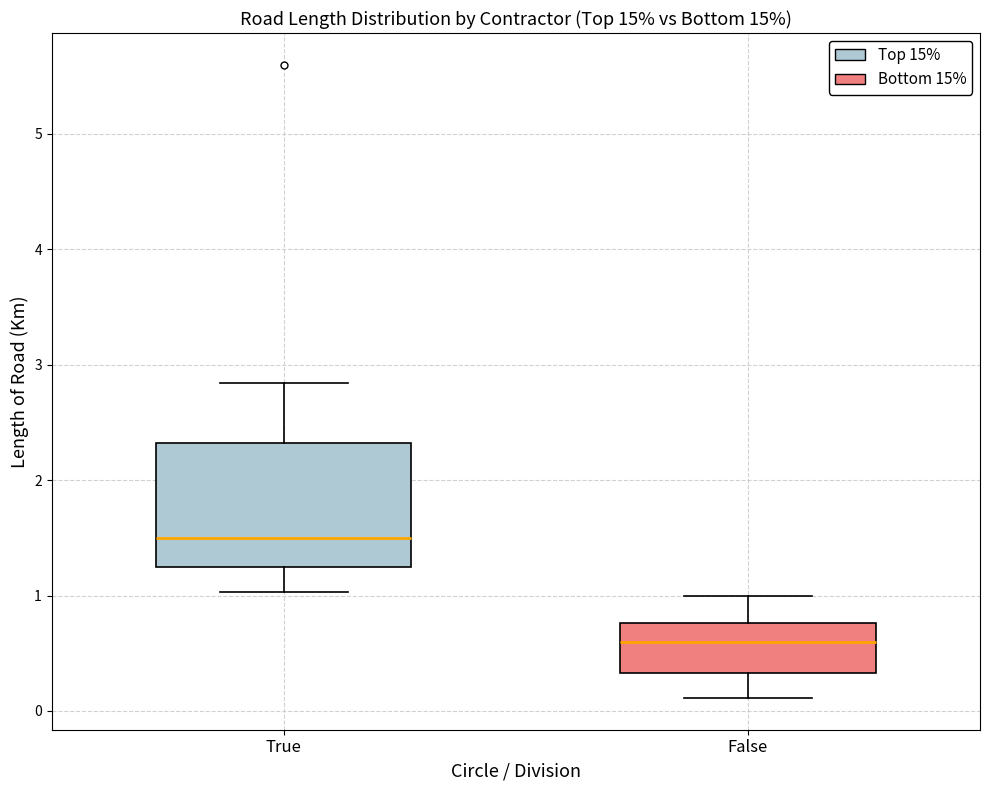

Which box is the tallest, from its lower edge to its upper edge?

True